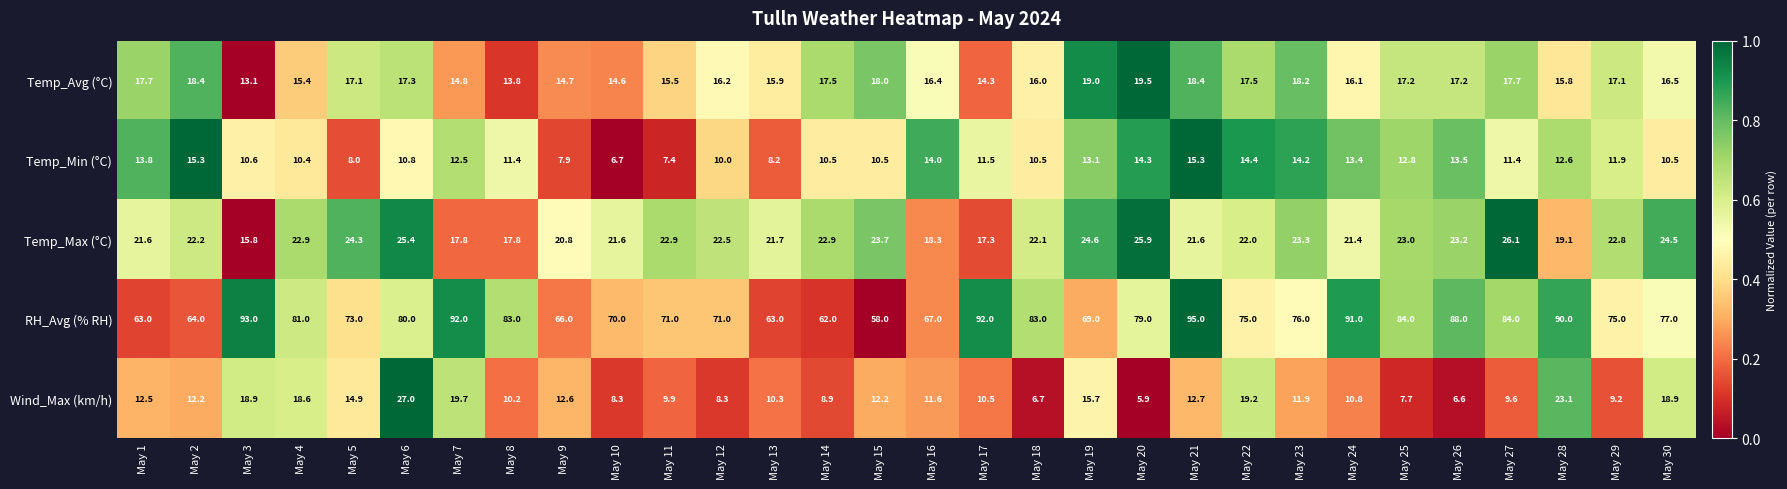

Which series has the widest spread of values?

RH_Avg (% RH)